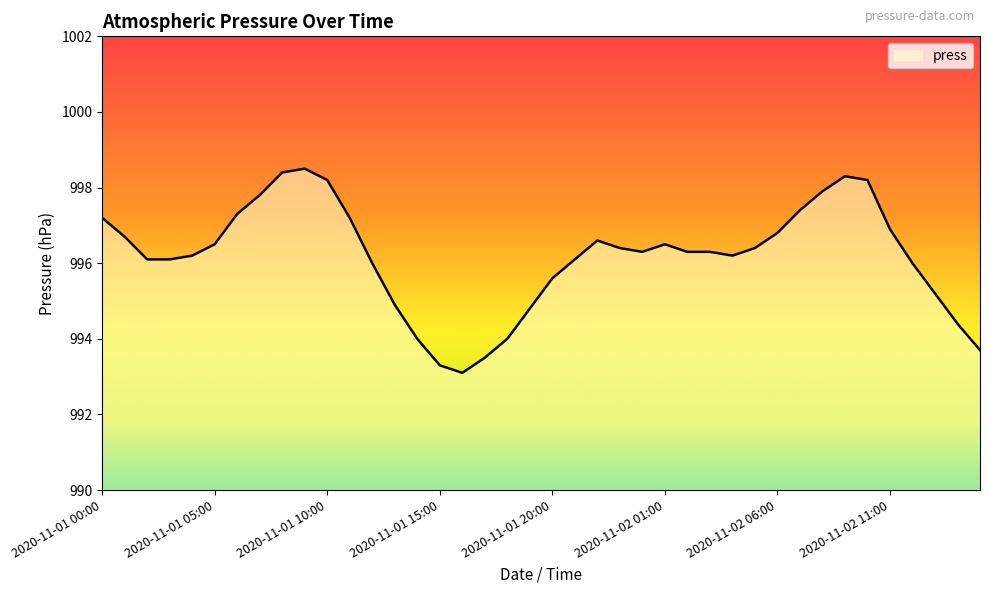

What is the maximum value shown in the chart?

998.5